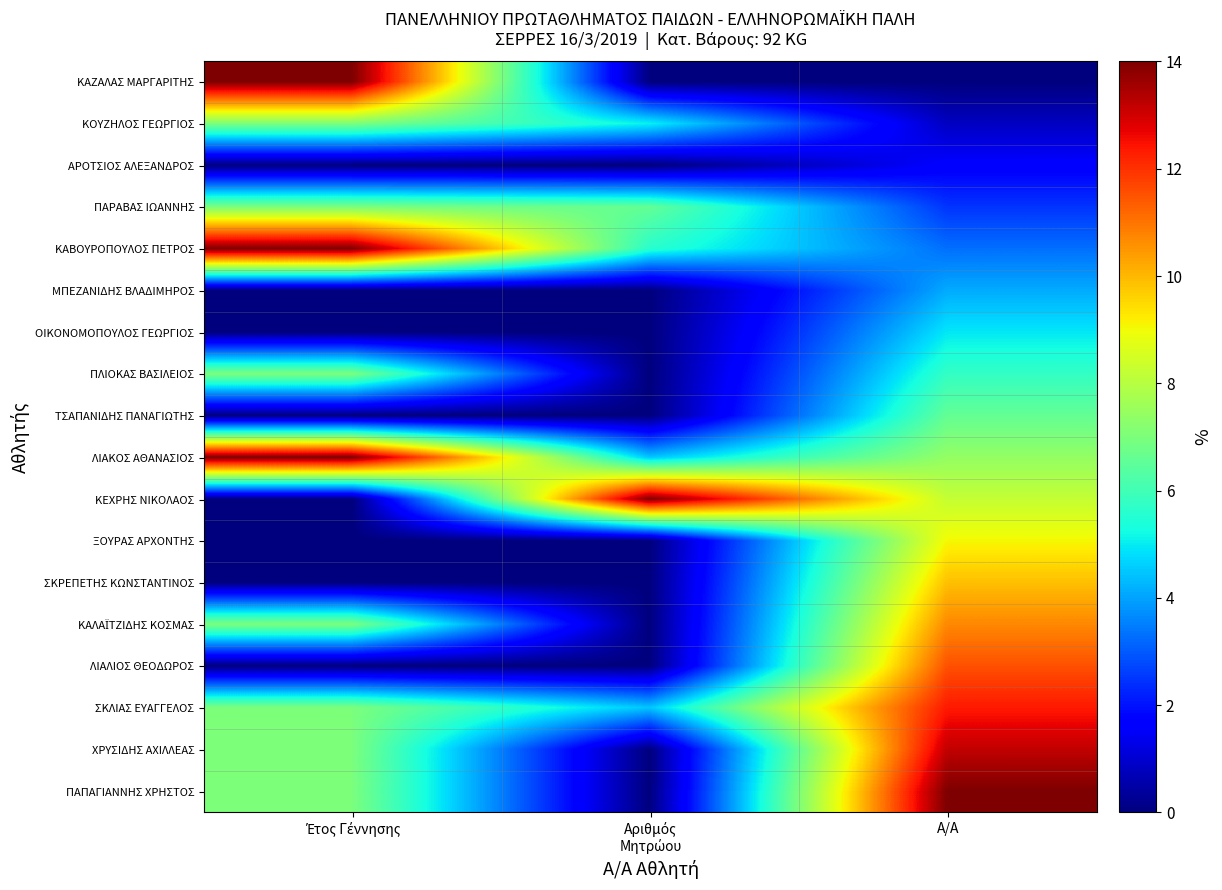

Which series changed the most between Έτος Γέννησης and Αριθμός Μητρώου?

ΚΕΧΡΗΣ ΝΙΚΟΛΑΟΣ